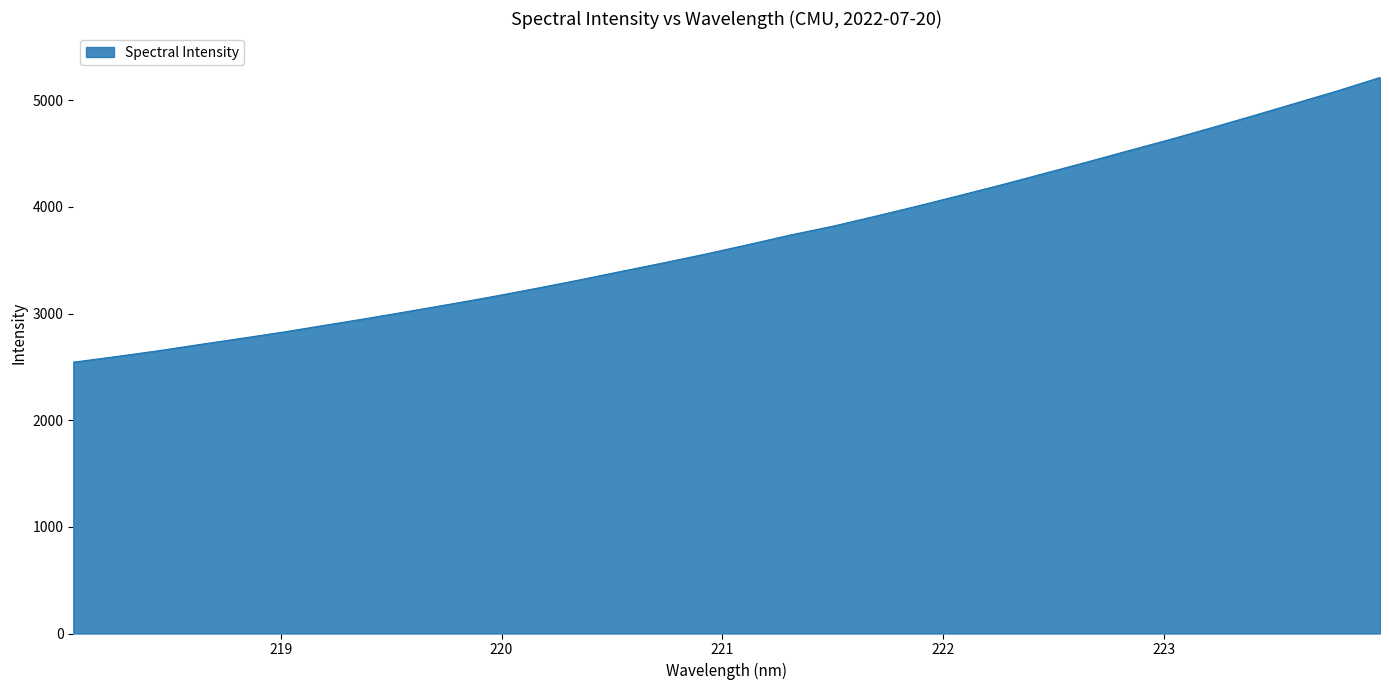

What is the difference between the maximum and minimum values?

2669.6